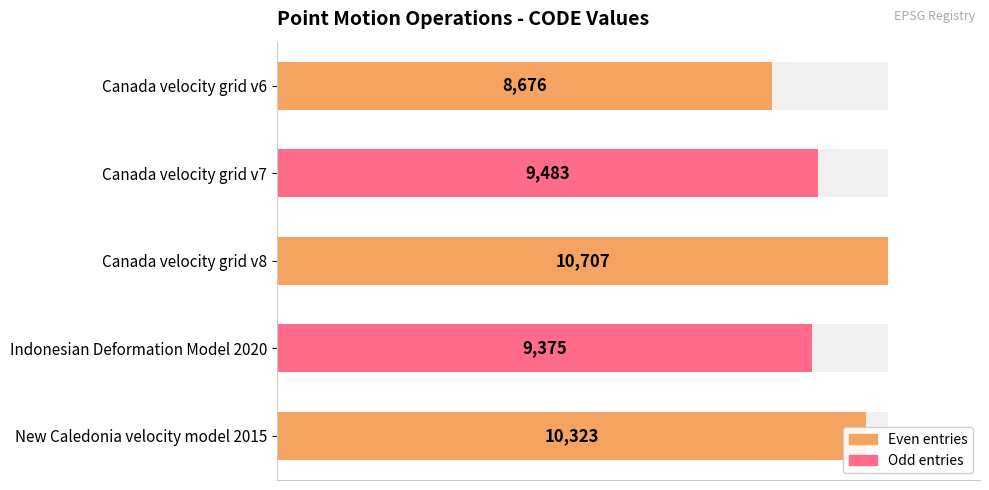

What is the value of the 2nd bar from the left?

9483